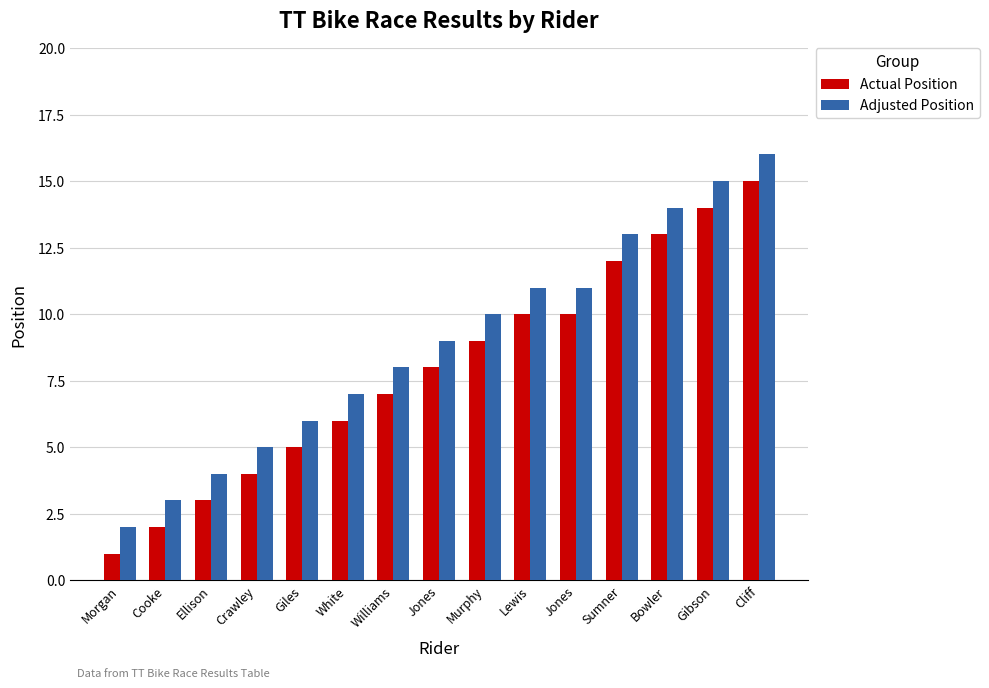

What is the value of the Actual Position bar at the 4th from the left?

4